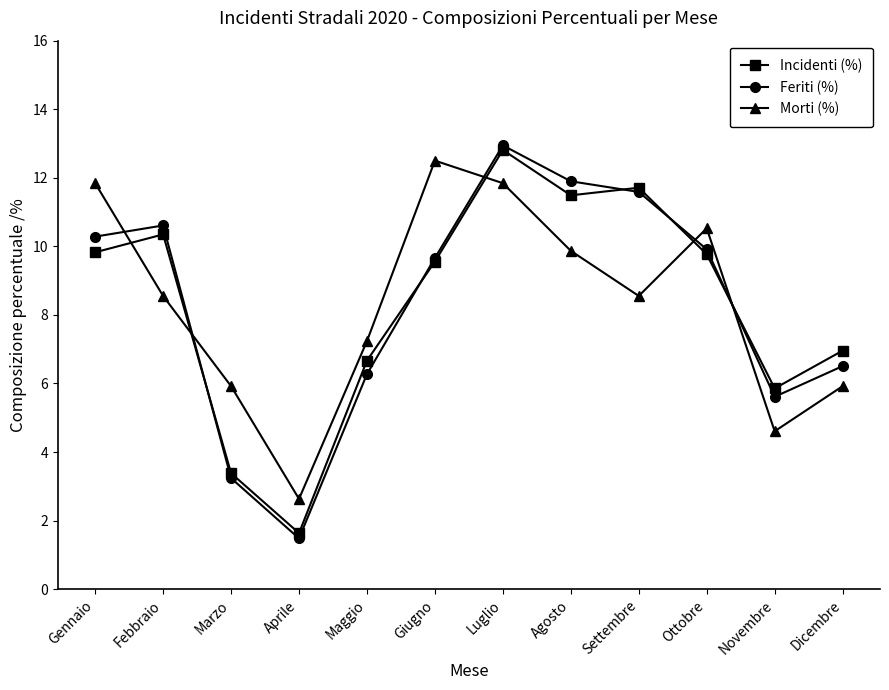

What is the value of the Morti (%) point at the 8th from the left?

9.9